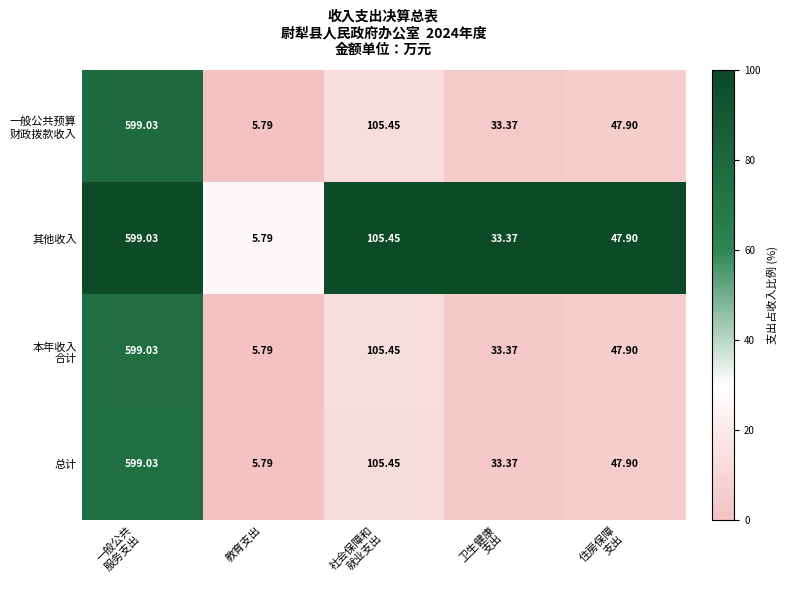

What is the spread (max minus min) of values at 一般公共
服务支出?

0.0